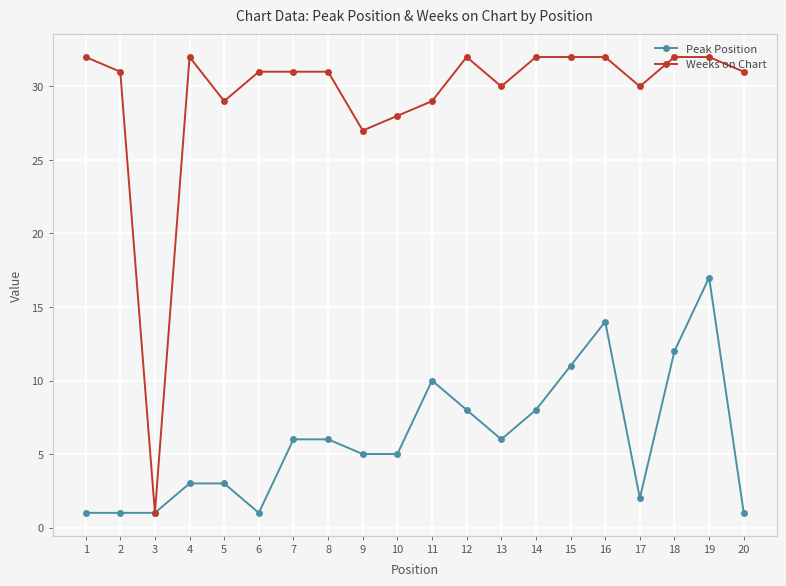

What is the minimum value shown in the chart?

1